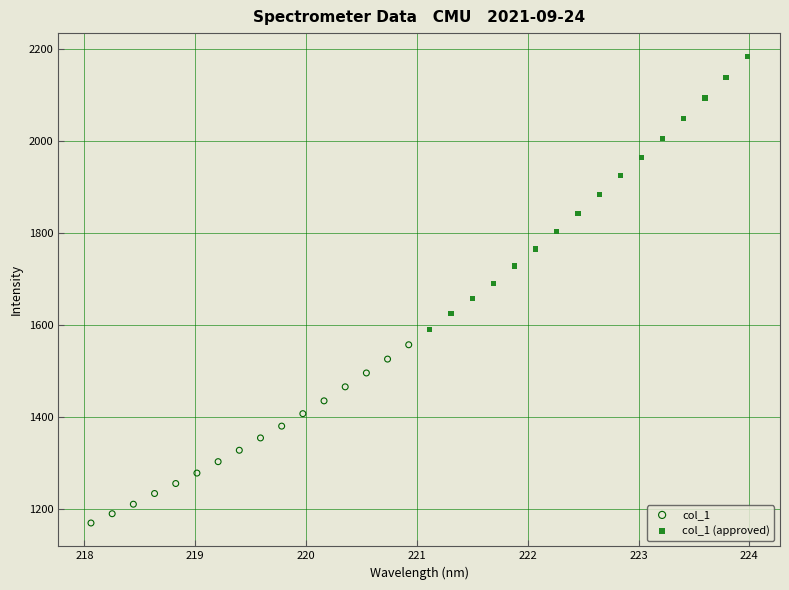

What are all the series names shown in the legend?

col_1, col_1 (approved)